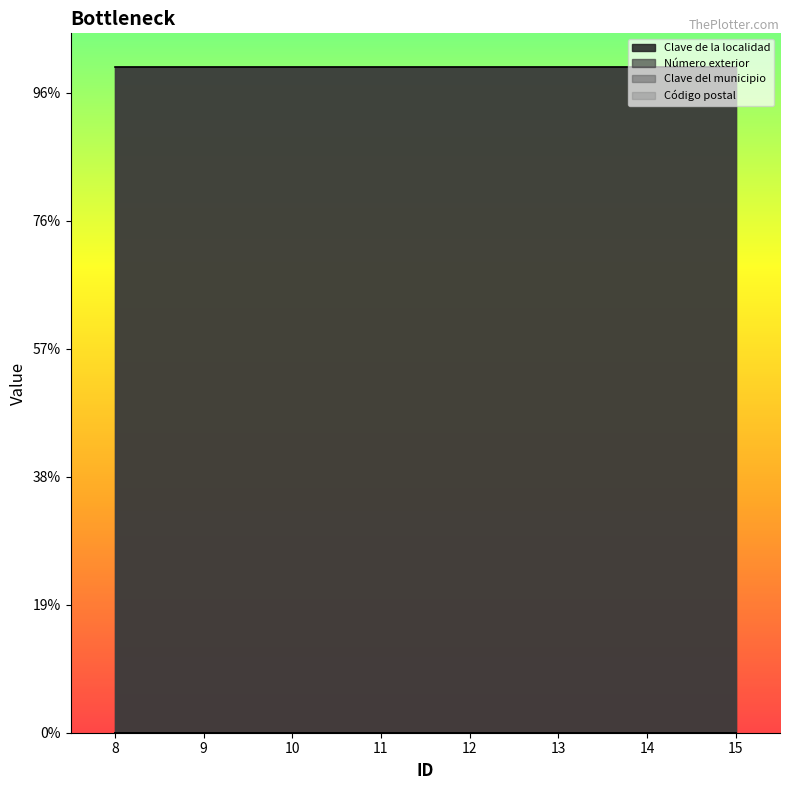

True or false: Clave del municipio and Número exterior cross at least once.

False